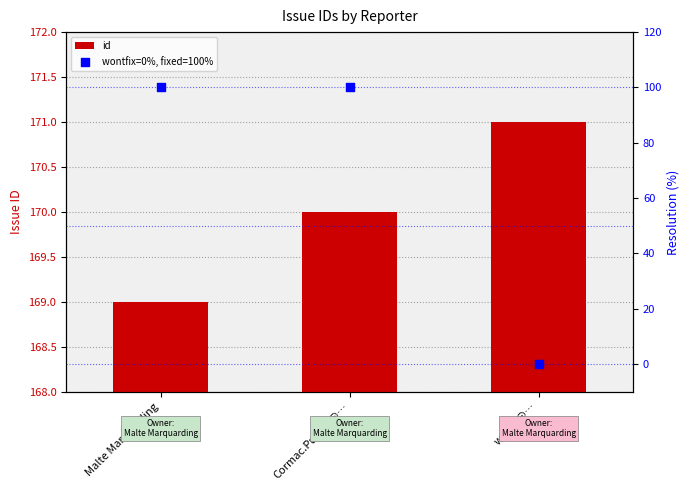

What are all the series names shown in the legend?

id, wontfix=0%, fixed=100%